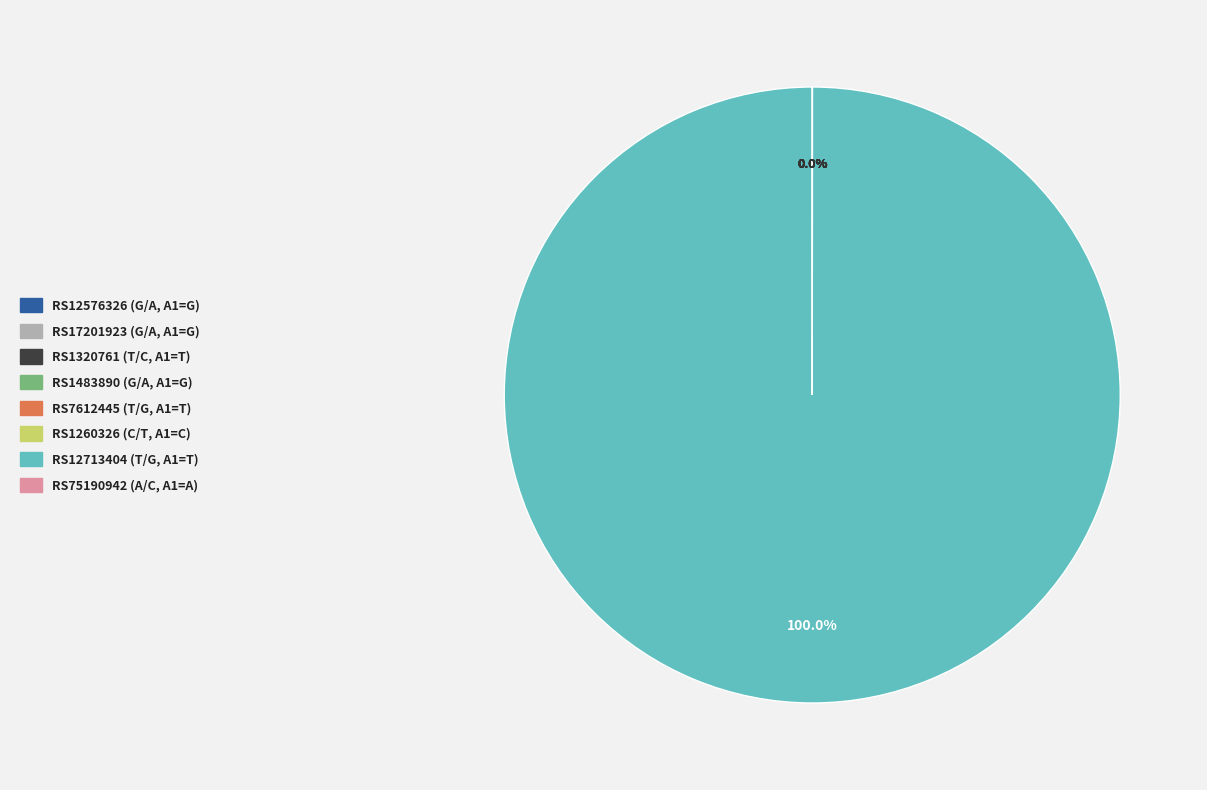

Is there a majority slice in this chart?

Yes